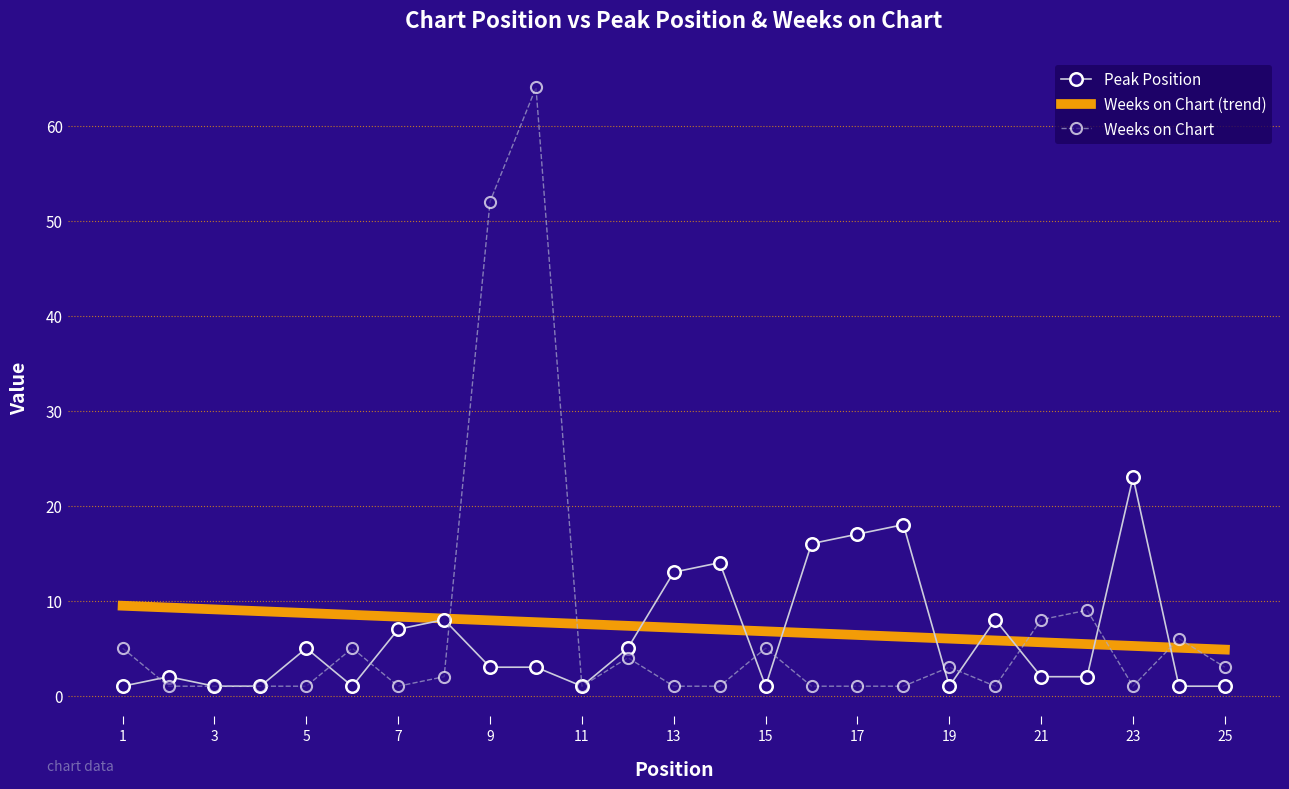

True or false: Weeks on Chart and Peak Position intersect in this chart.

True